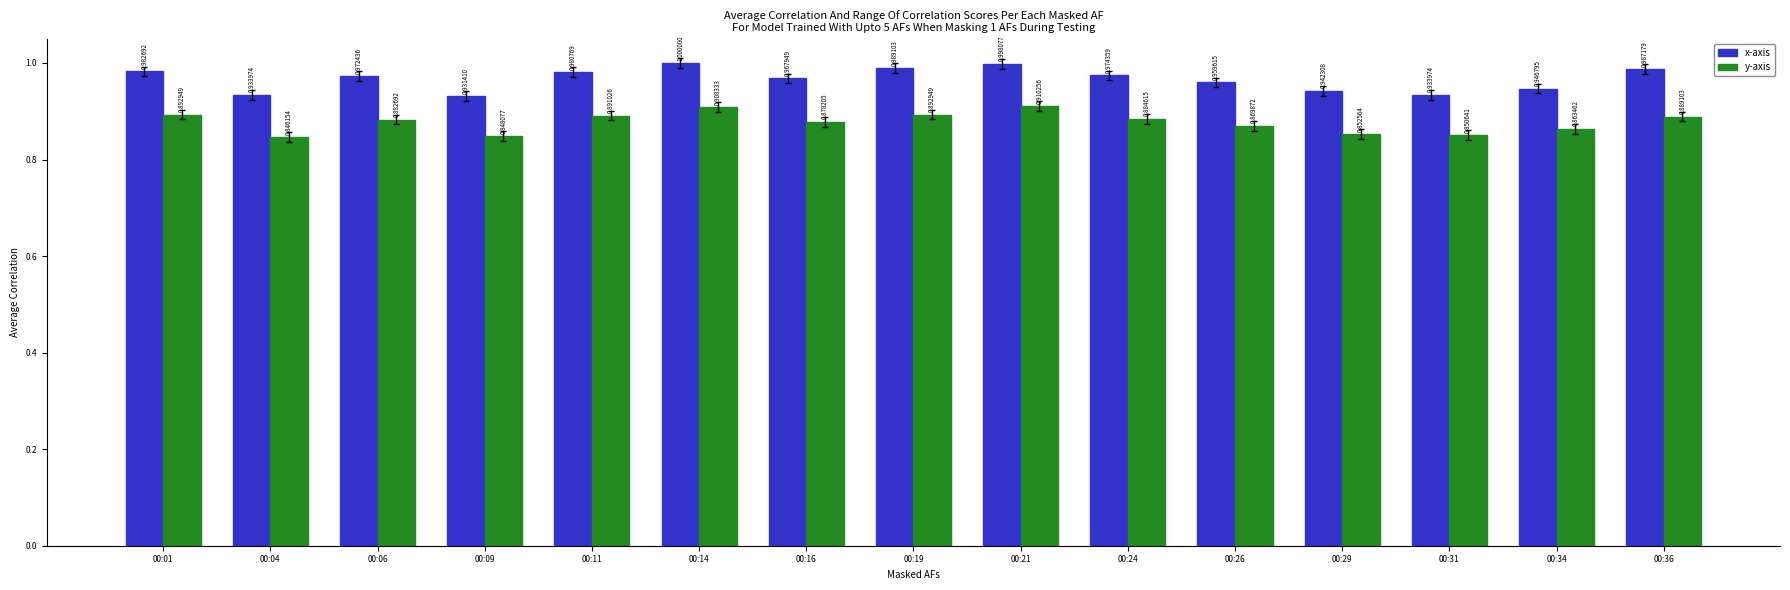

At 00:01, list the series in order from smallest to largest.

y-axis, x-axis